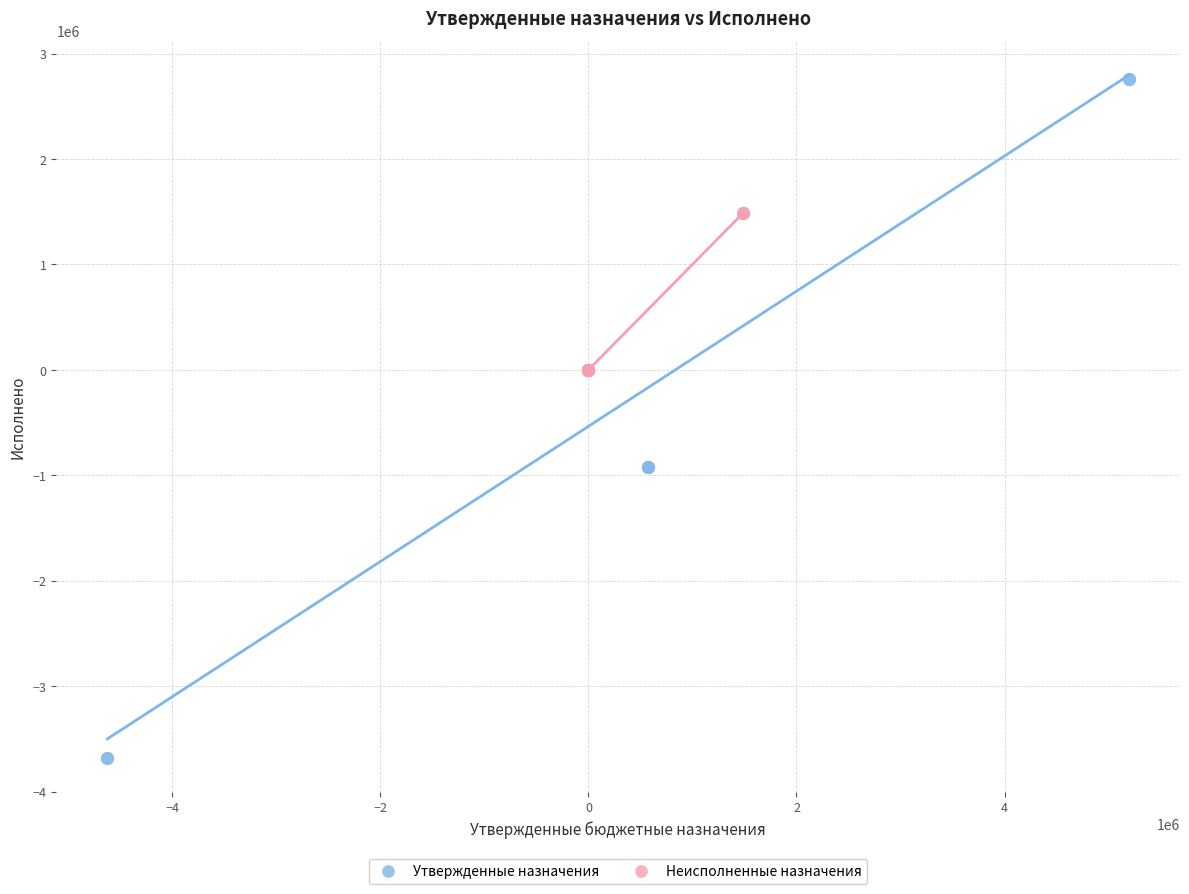

Which series has the widest spread of Y values?

Утвержденные назначения